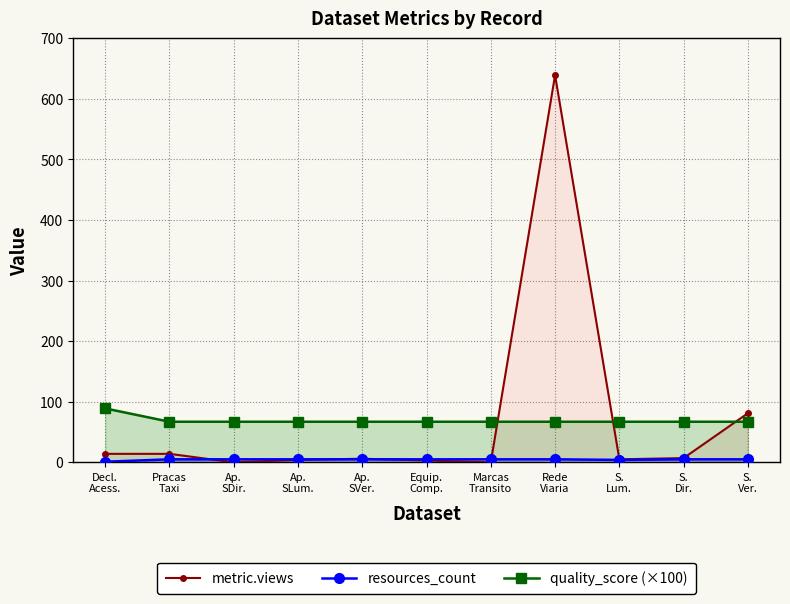

The value of metric.views at Decl.
Acess. is 14. True or false?

True